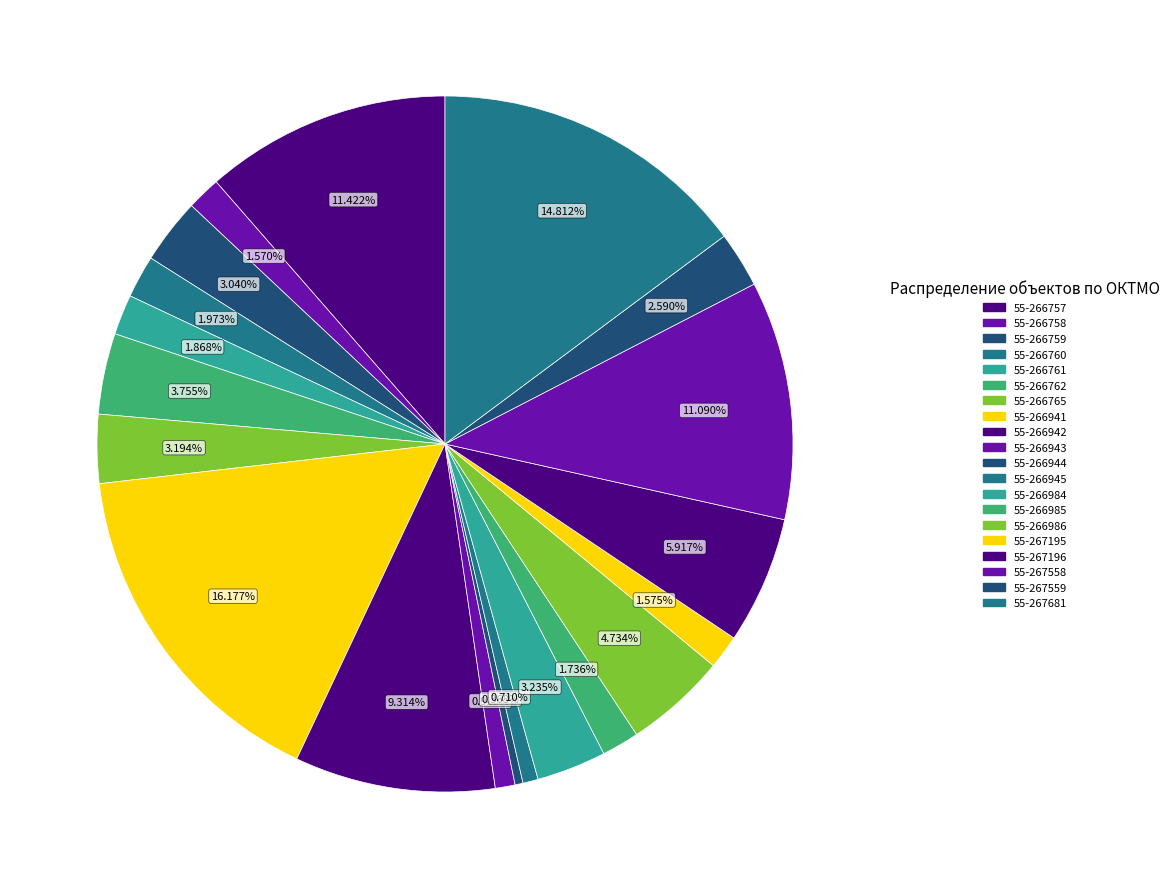

What is the smallest slice in the pie chart?

55-266944